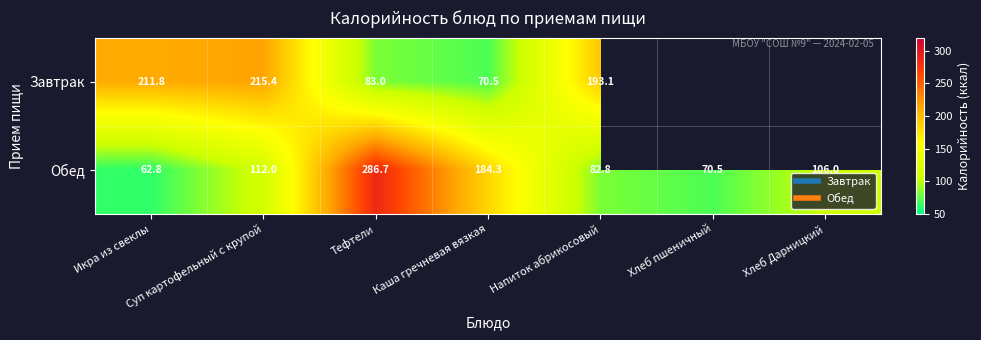

What is the total value across all series at Икра из свеклы?

274.6